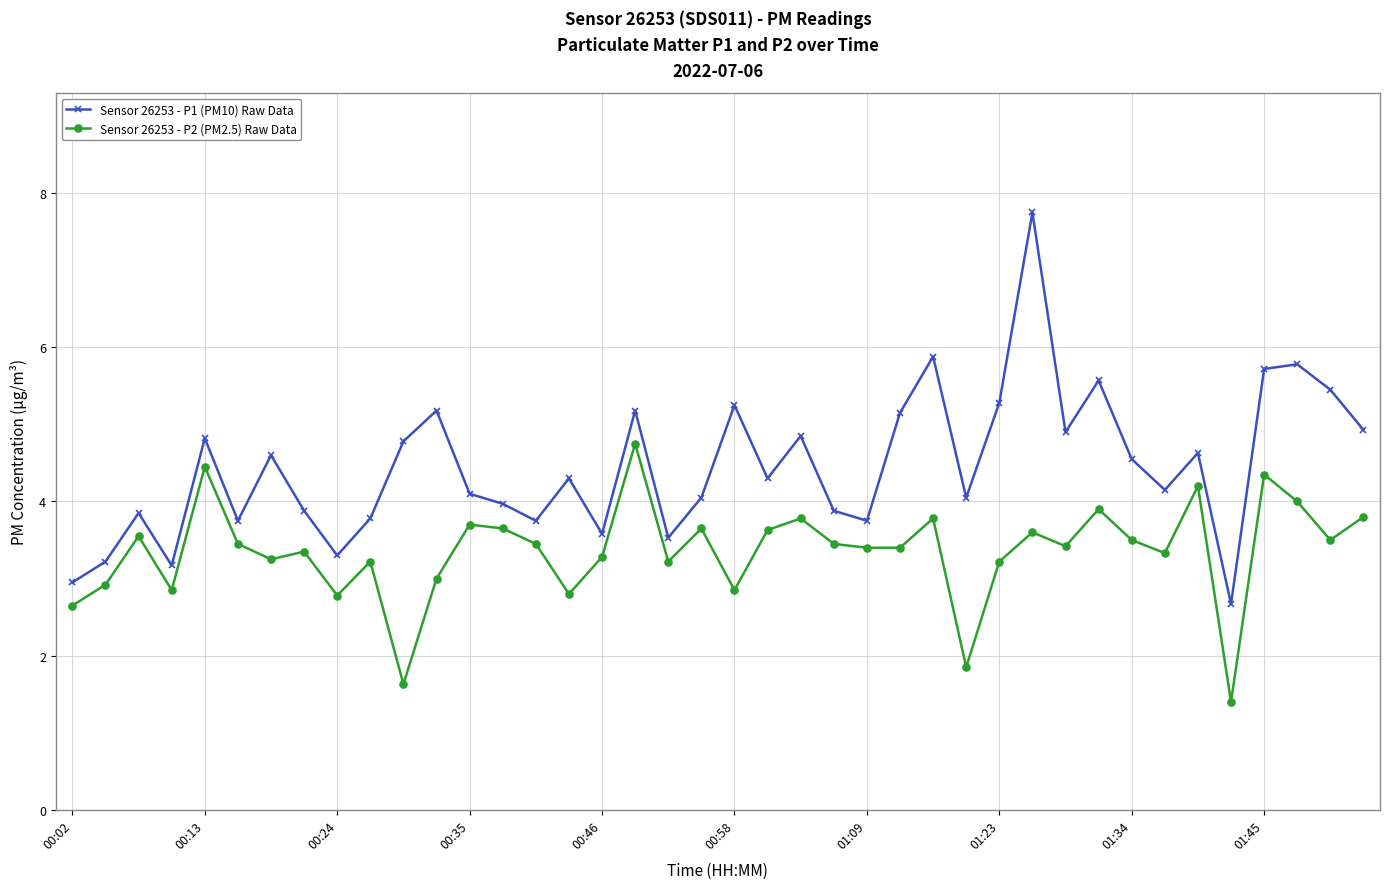

Which series has the widest spread of values?

Sensor 26253 - P1 (PM10) Raw Data